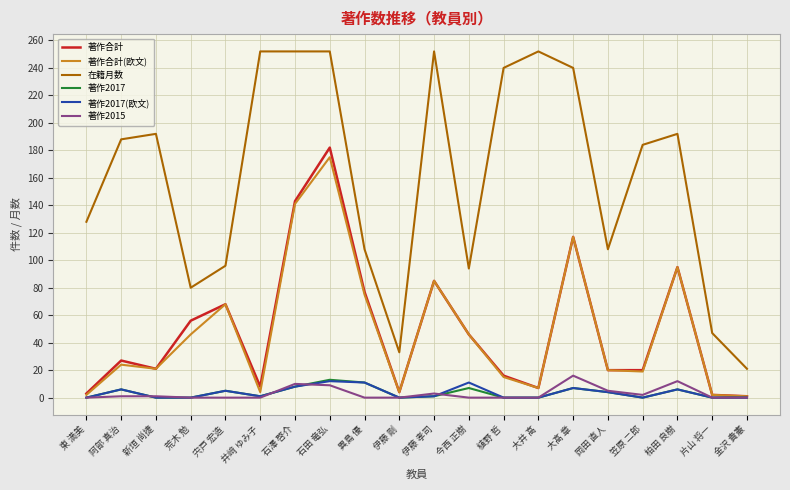

True or false: 著作2017 and 在籍月数 cross at least once.

False